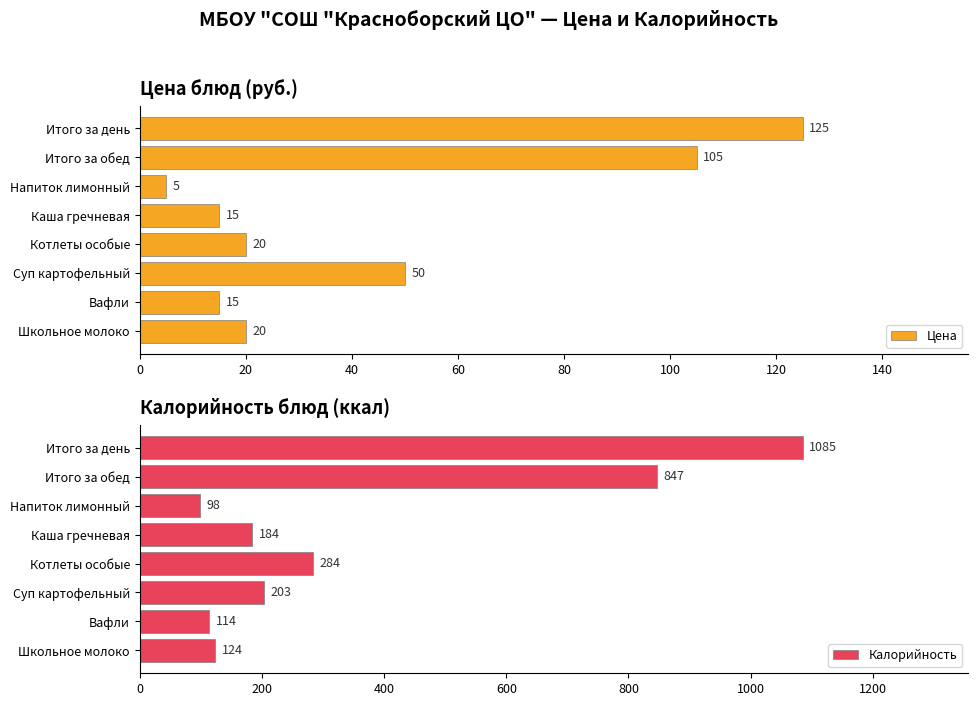

Are the bars horizontal?

Yes